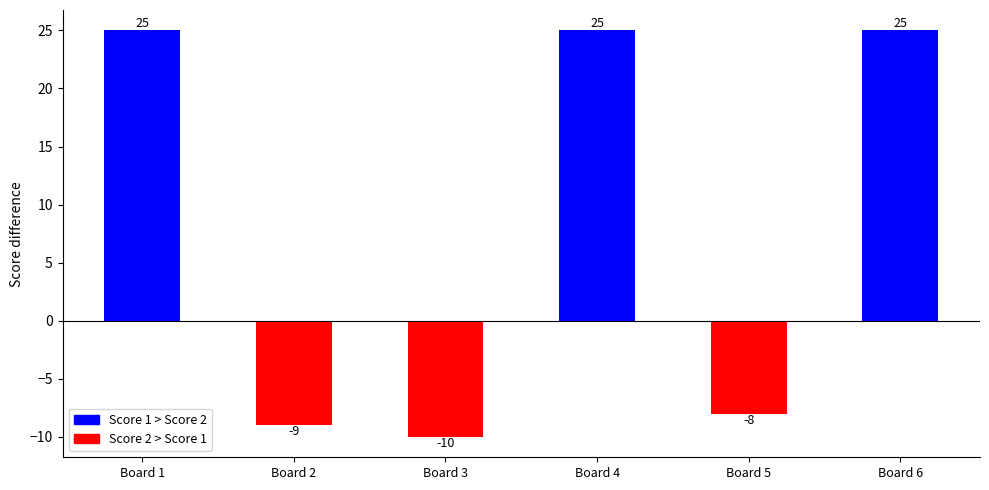

Count the number of categories in the chart.

6